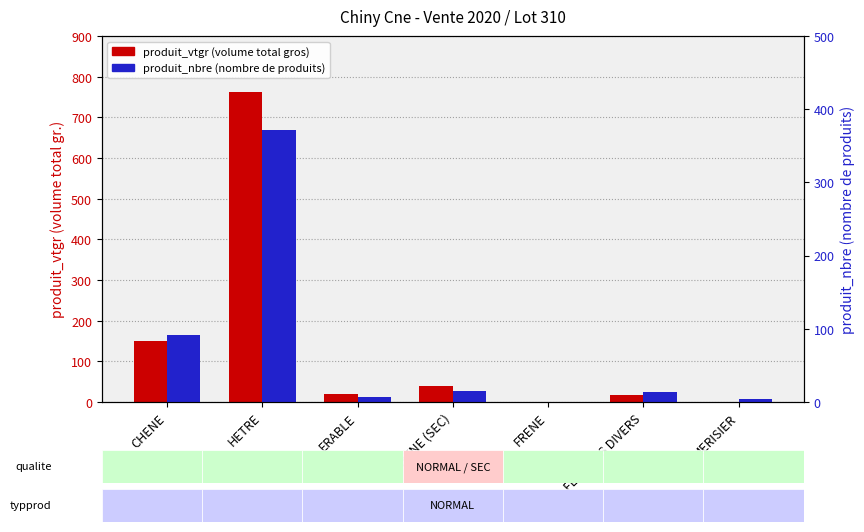

True or false: produit_nbre has a value of 13.0 at FEUILLUS DIVERS.

True